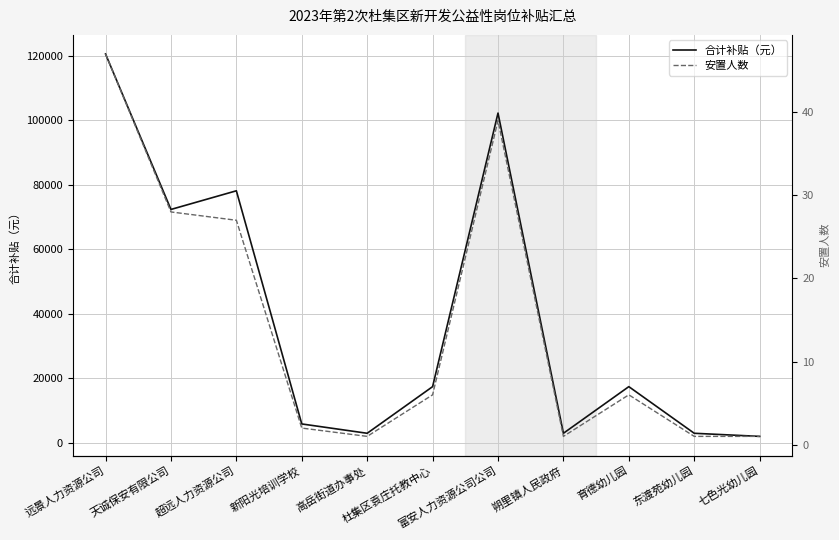

Which series has the largest range (max minus min)?

合计补贴（元）